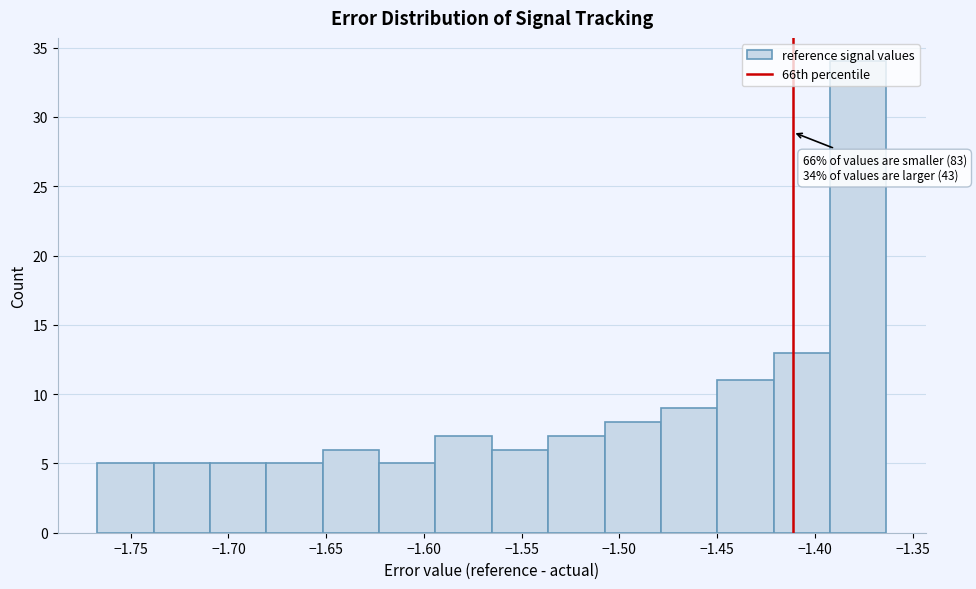

Over which range of the x-axis is the bar tallest?

-1.390 to -1.365